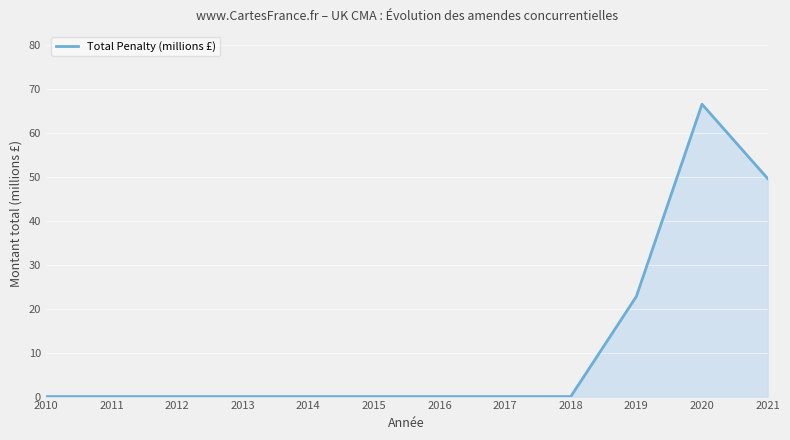

What is the change in value from 2020 to 2021?

-16.9